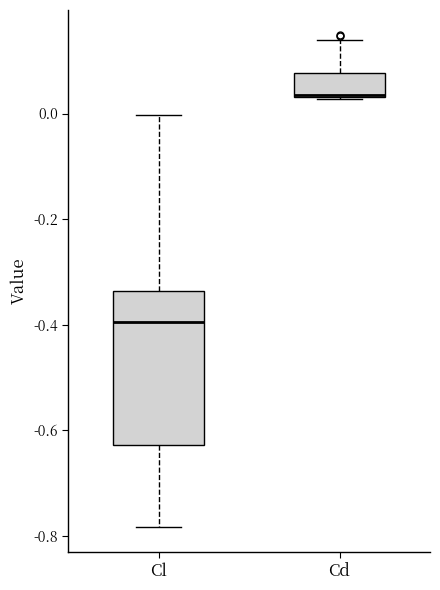

Reading left to right, read every box against the y-axis: the position of its median line, the range the box covers, and the ends of its whiskers. The values are not printed on the chart, so give them approximately, as read against the axis.

Cl: median -0.40, box -0.62 to -0.34, whiskers -0.78 to 0.00
Cd: median 0.04 (drawn on the box's lower edge), box 0.04 to 0.08, whiskers 0.02 to 0.14